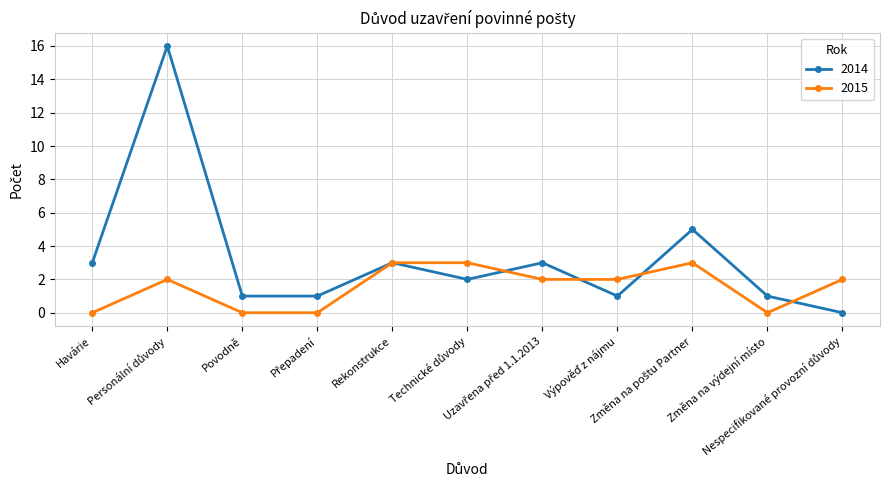

What is the sum of all 2014 values?

36